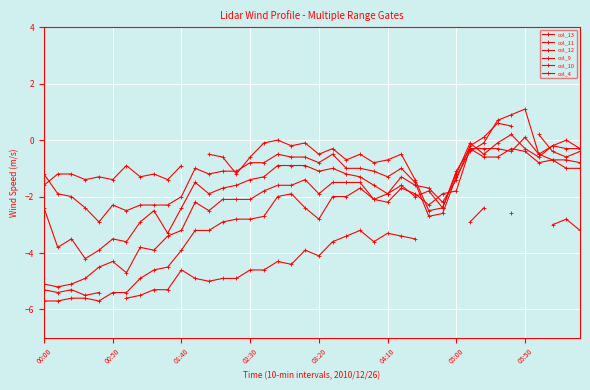

Which series has the widest spread of values?

col_9